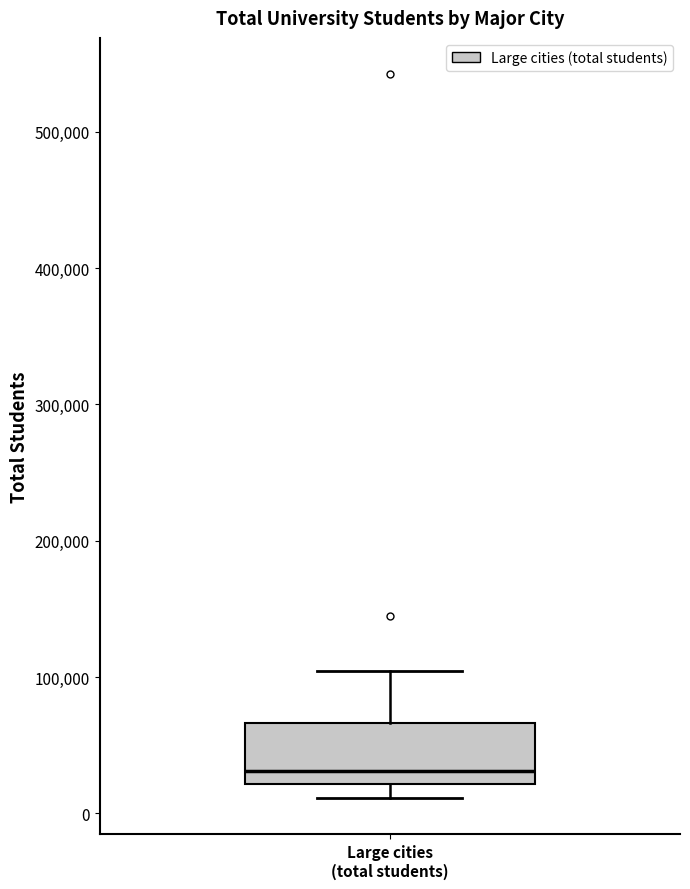

Transcribe this box plot: give where the median line is, the range the box spans, and where the two whiskers end, as read against the y-axis. The values are not printed on the chart, so give them approximately, as read against the axis.

median 30000, box 20000 to 70000, whiskers 10000 to 100000